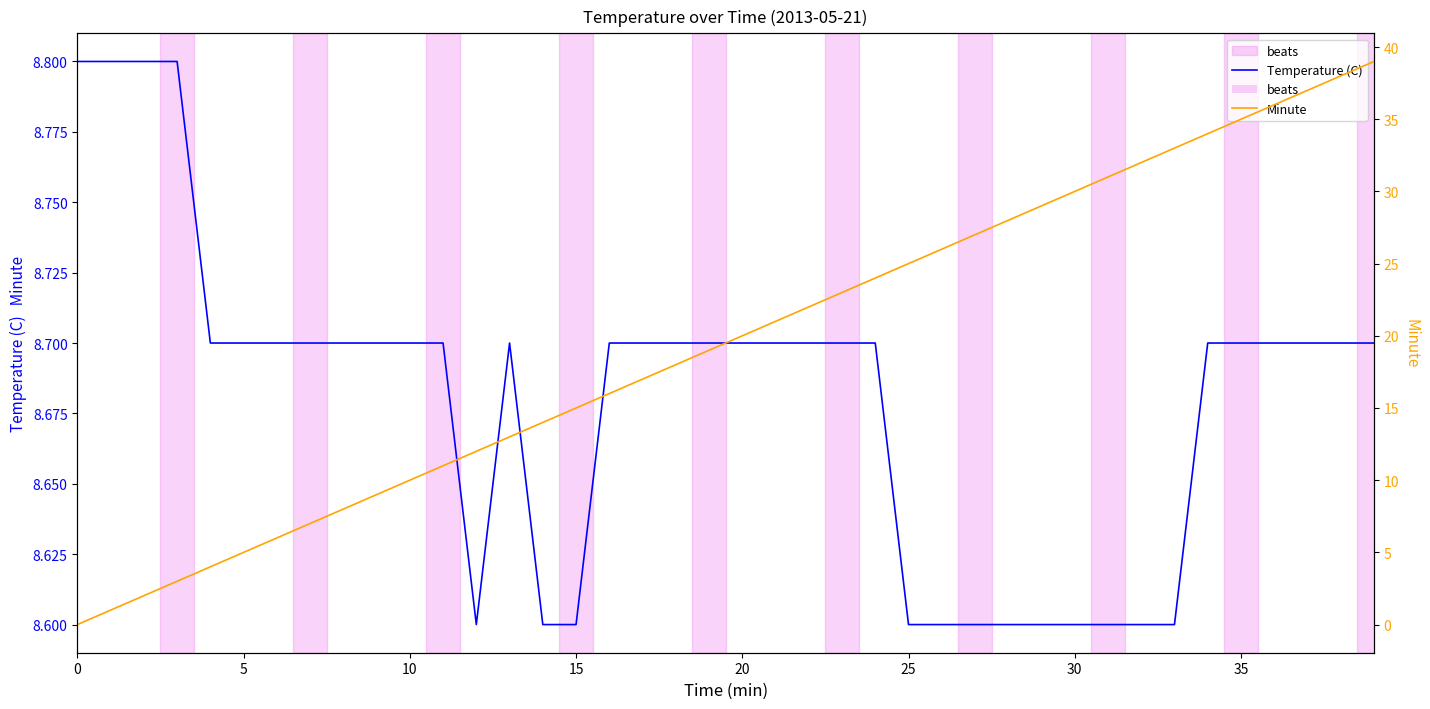

How many categories are shown in the chart?

40